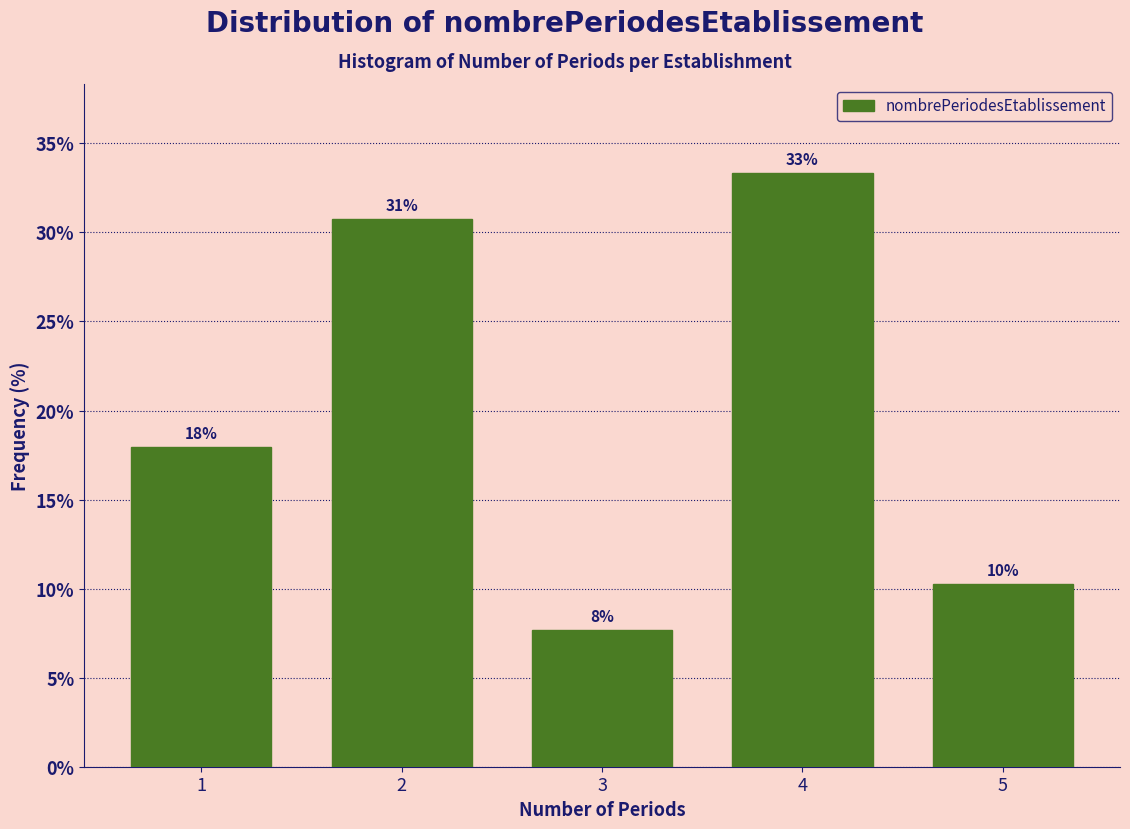

How many bars are there in total?

5